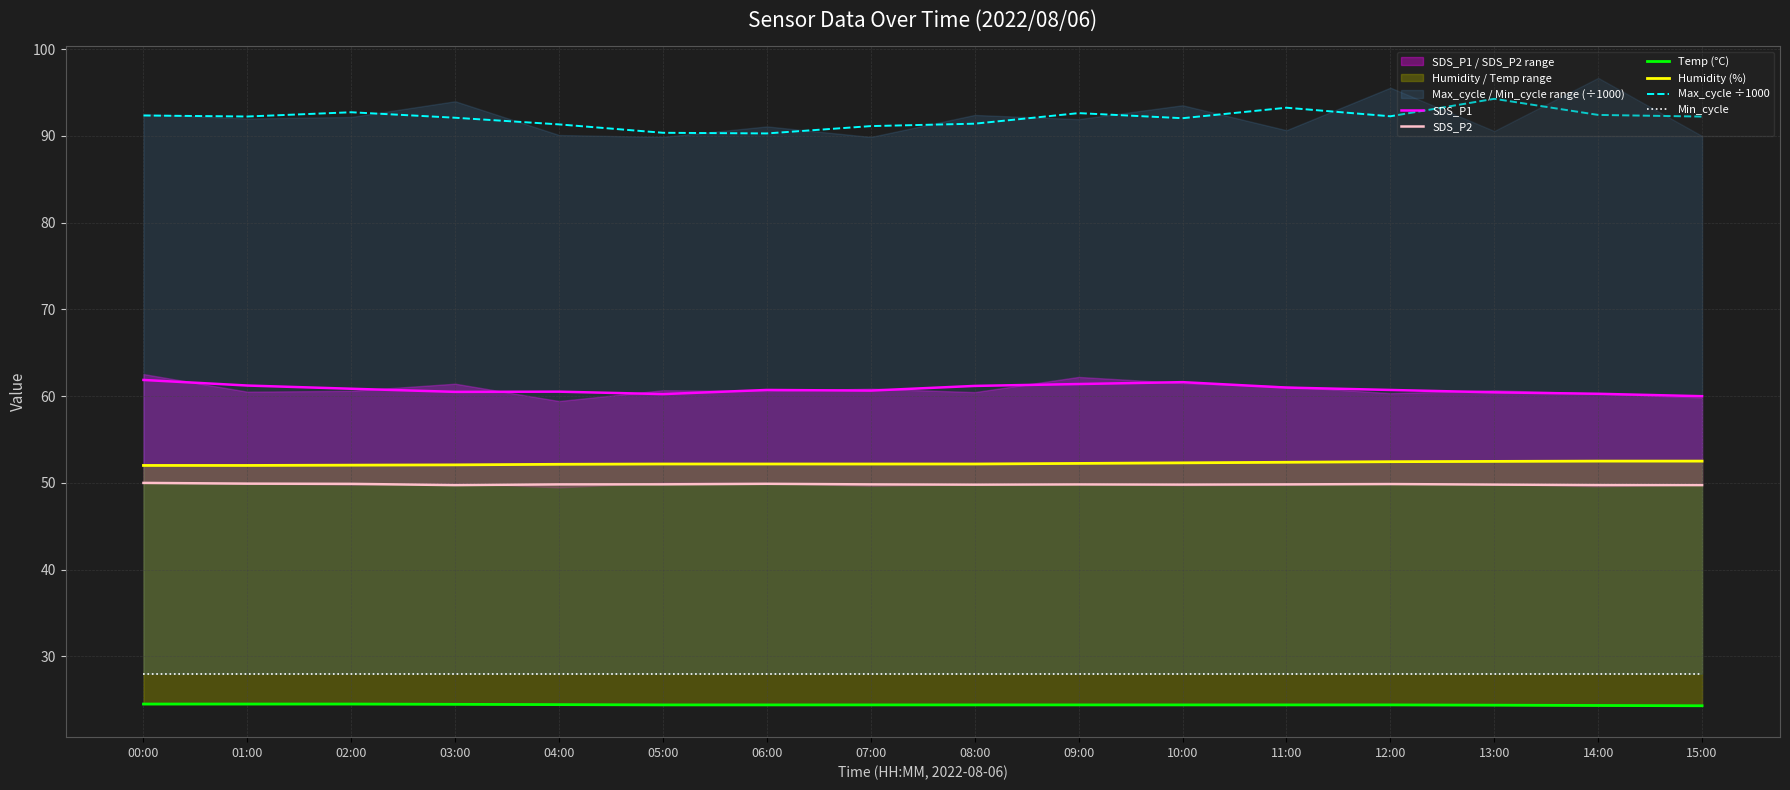

Count the number of data series in this chart.

6